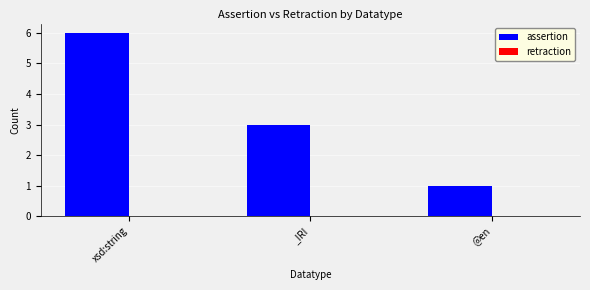

List the labels in order of value, largest first.

xsd:string, _IRI, @en